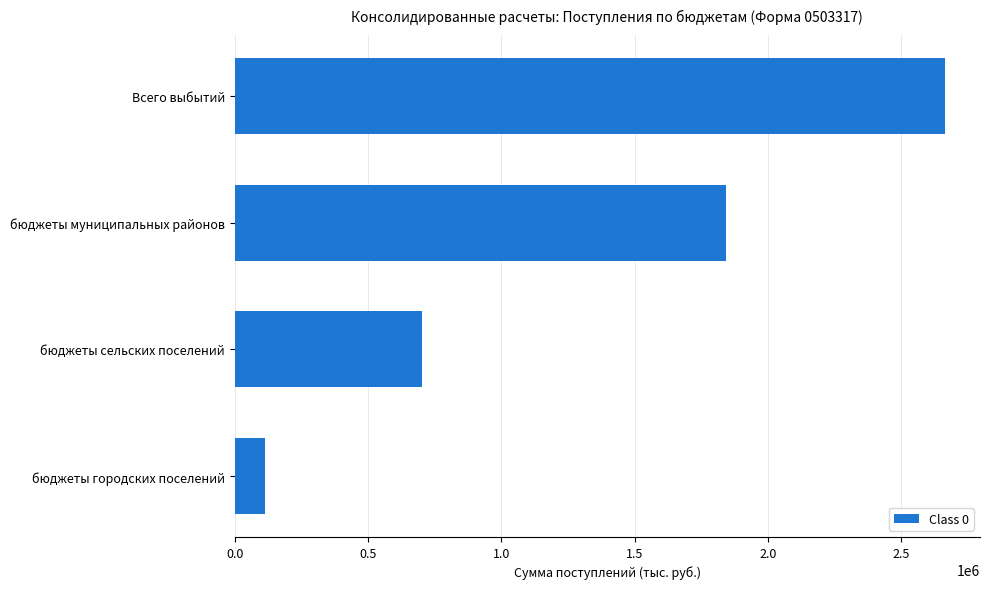

Reading top to bottom, list all the values displayed in this chart.

2662538.9	1844064.6	703908.5	114565.8